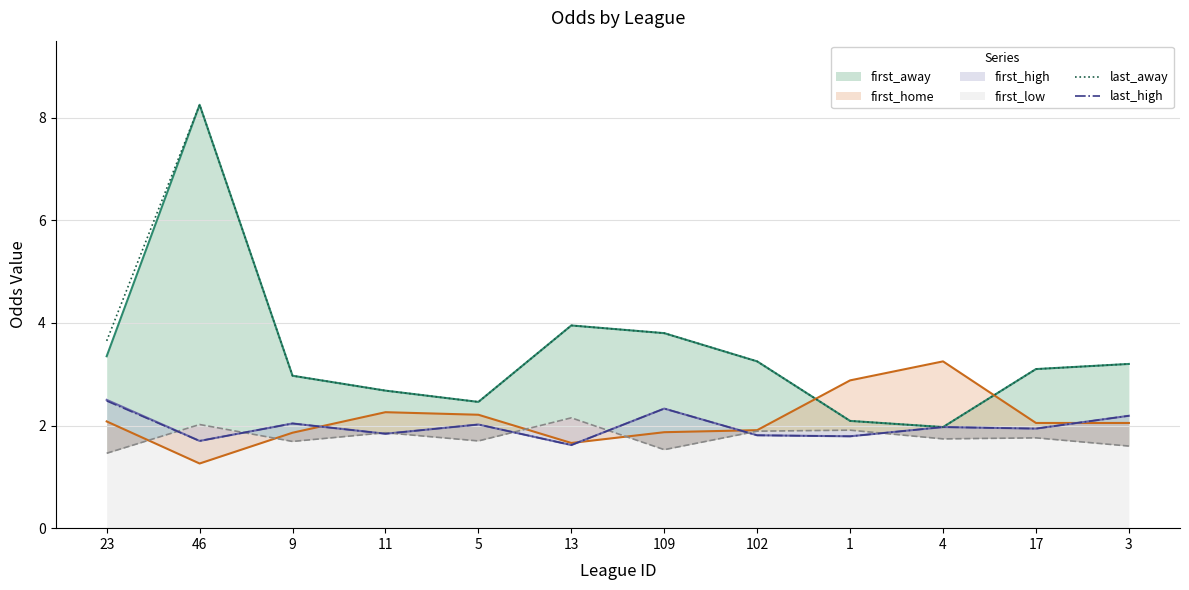

True or false: last_away and last_high intersect in this chart.

False